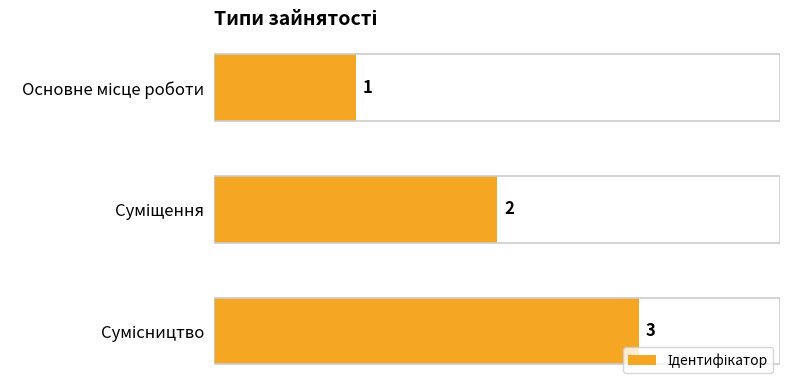

What is the value of the 2nd bar from the top?

2